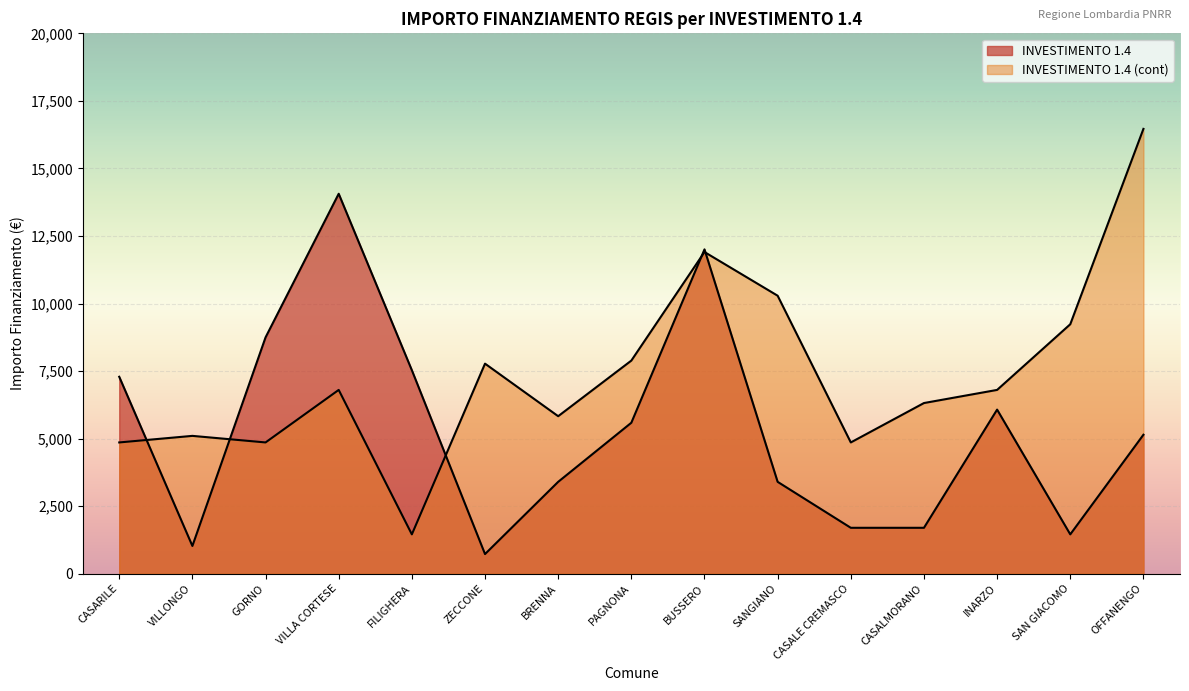

How many intersections are there between INVESTIMENTO 1.4 (cont) and INVESTIMENTO 1.4?

5